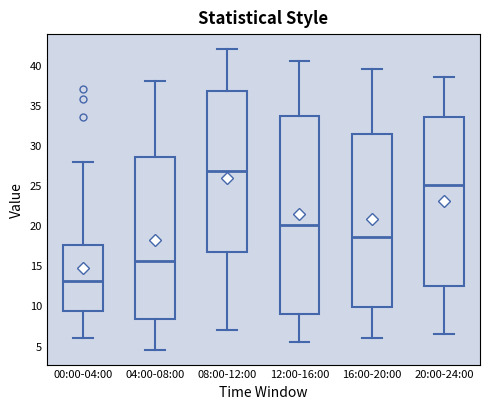

Reading left to right, transcribe this box plot: for each box, give where its median line is, the range the box spans, and where its two whiskers end, as read against the y-axis. The values are not printed on the chart, so give them approximately, as read against the axis.

00:00-04:00: median 13.0, box 9.5 to 17.5, whiskers 6.0 to 28.0
04:00-08:00: median 15.5, box 8.5 to 28.5, whiskers 4.5 to 38.0
08:00-12:00: median 27.0, box 16.5 to 37.0, whiskers 7.0 to 42.0
12:00-16:00: median 20.0, box 9.0 to 33.5, whiskers 5.5 to 40.5
16:00-20:00: median 18.5, box 10.0 to 31.5, whiskers 6.0 to 39.5
20:00-24:00: median 25.0, box 12.5 to 33.5, whiskers 6.5 to 38.5